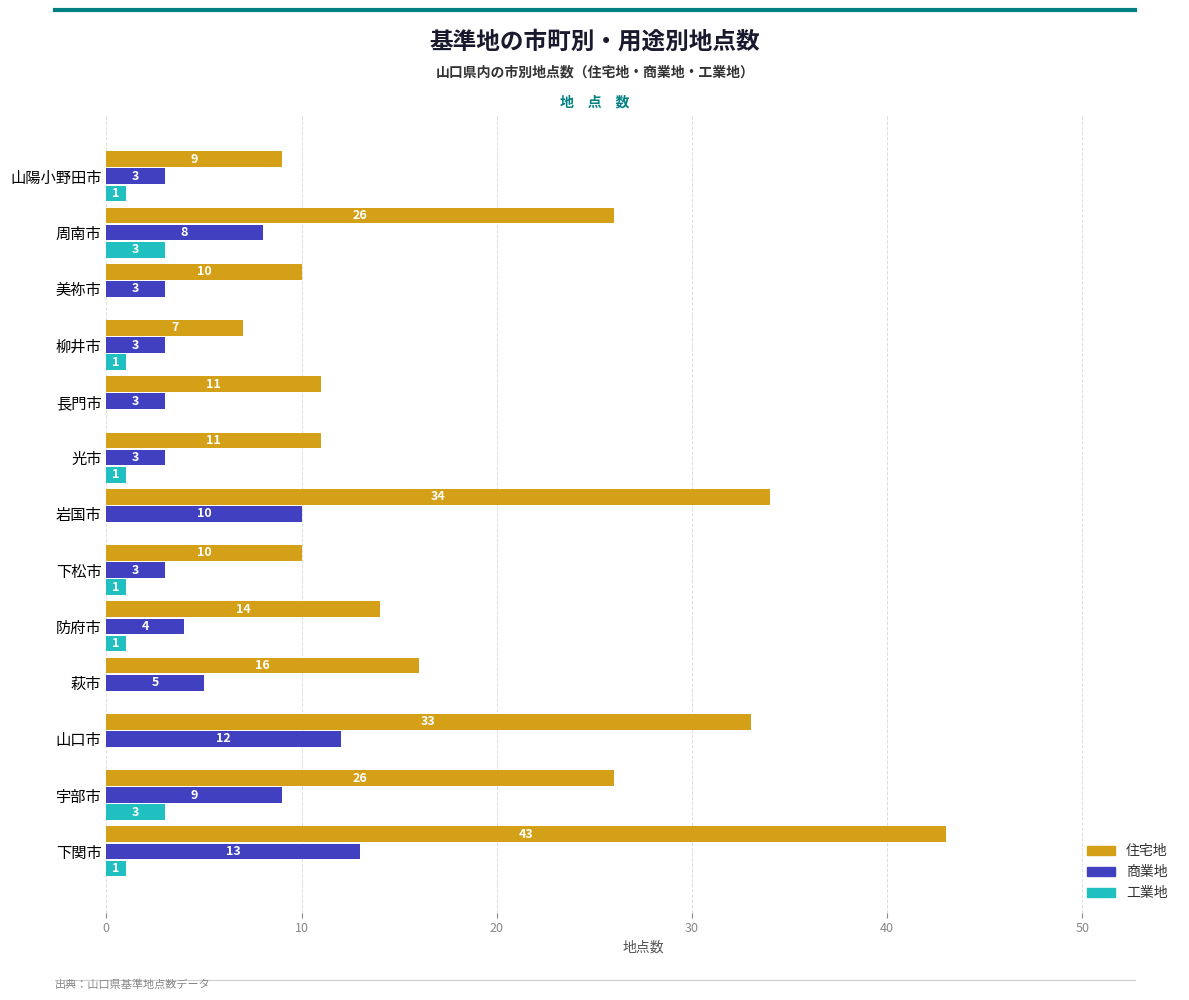

Which series has the largest total across all categories?

住宅地